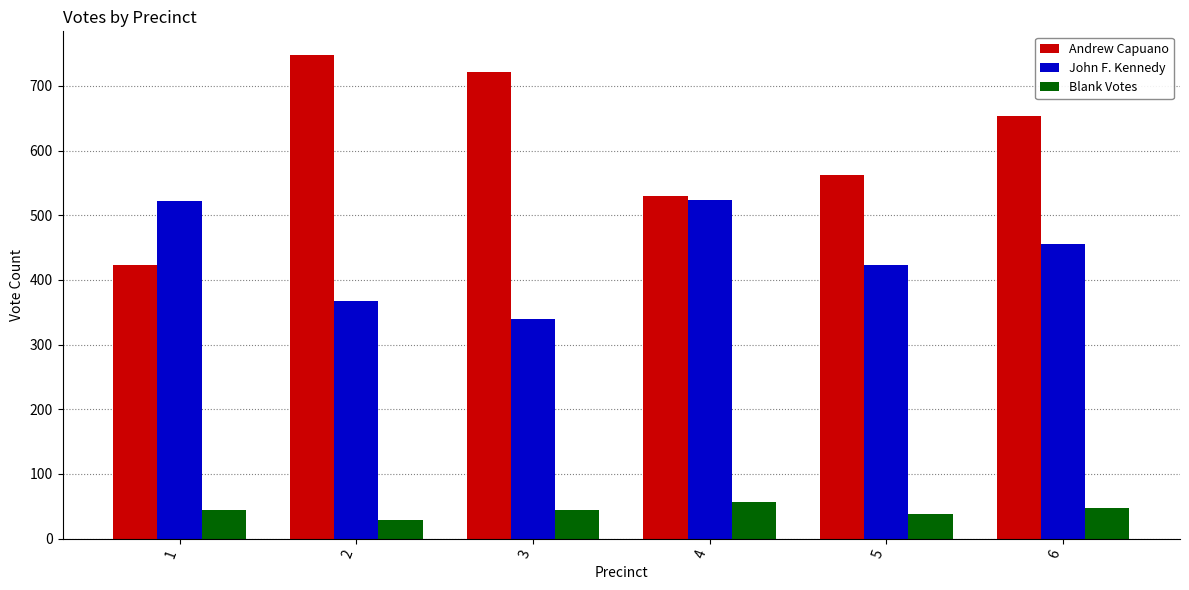

What is the average value of the John F. Kennedy series?

438